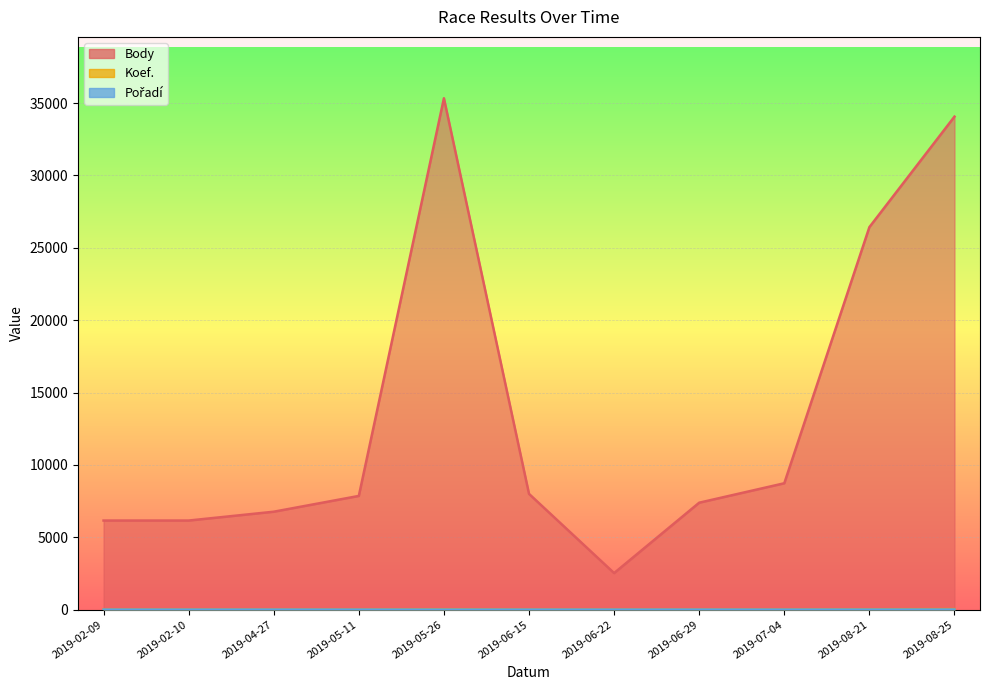

At 2019-05-11, list the series in order from smallest to largest.

Pořadí, Koef., Body